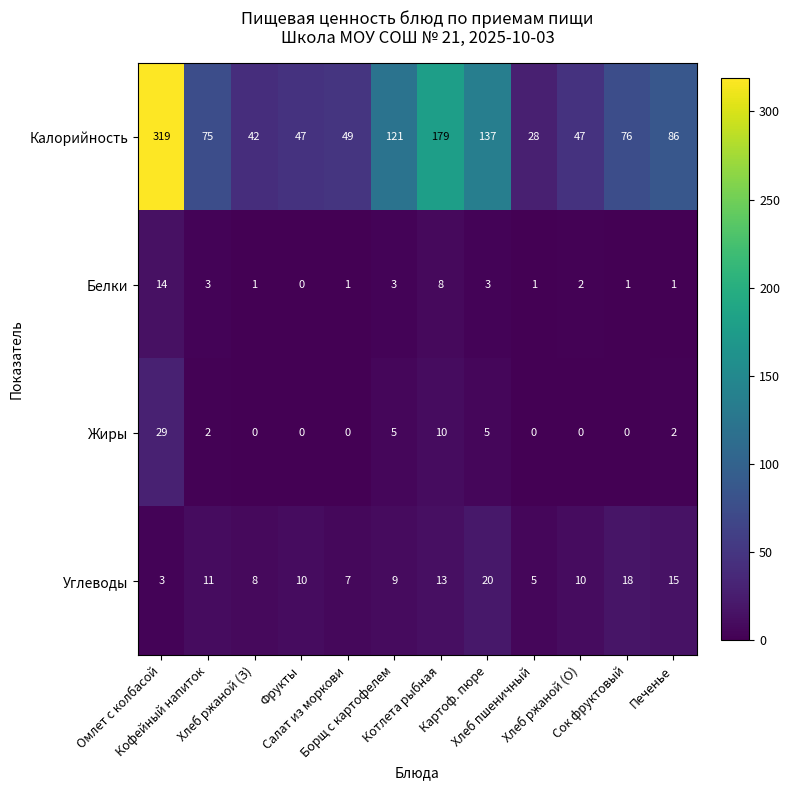

What is the spread (max minus min) of values at Хлеб пшеничный?

28